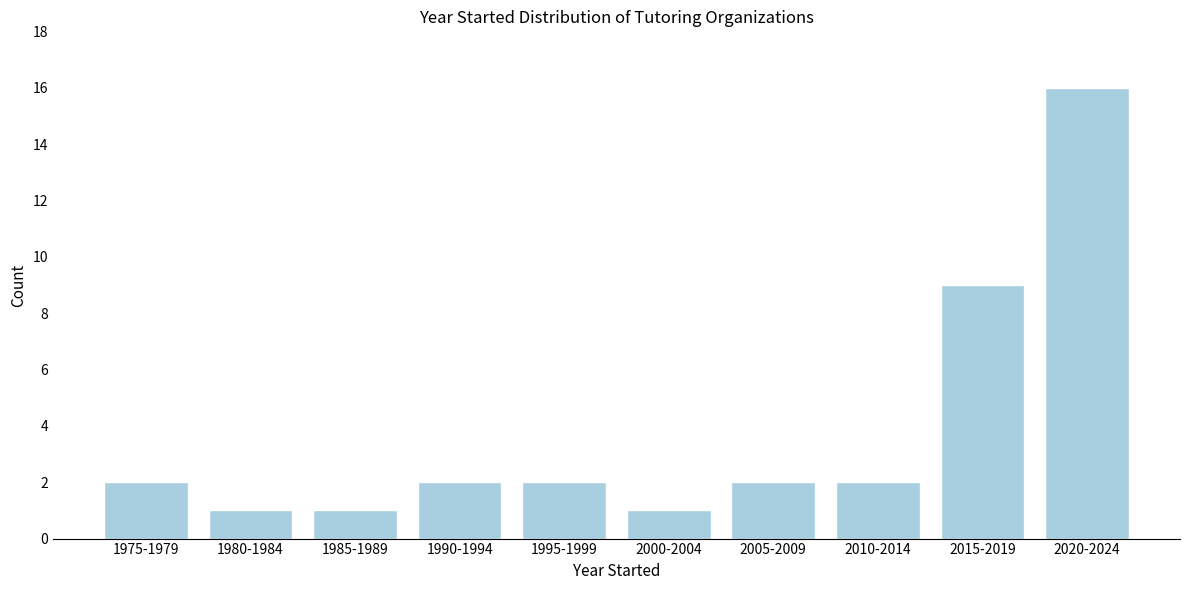

Reading left to right, extract all data points from this chart.

1975-1979=2	1980-1984=1	1985-1989=1	1990-1994=2	1995-1999=2	2000-2004=1	2005-2009=2	2010-2014=2	2015-2019=9	2020-2024=16